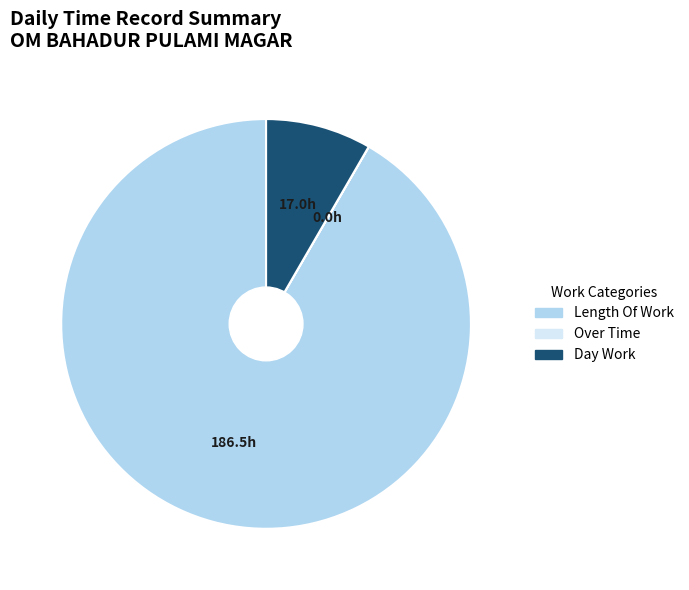

Does any single category account for the majority?

Yes